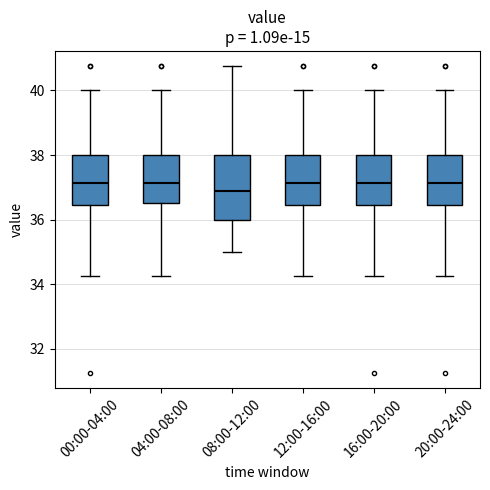

Which box has the lowest median line?

08:00-12:00